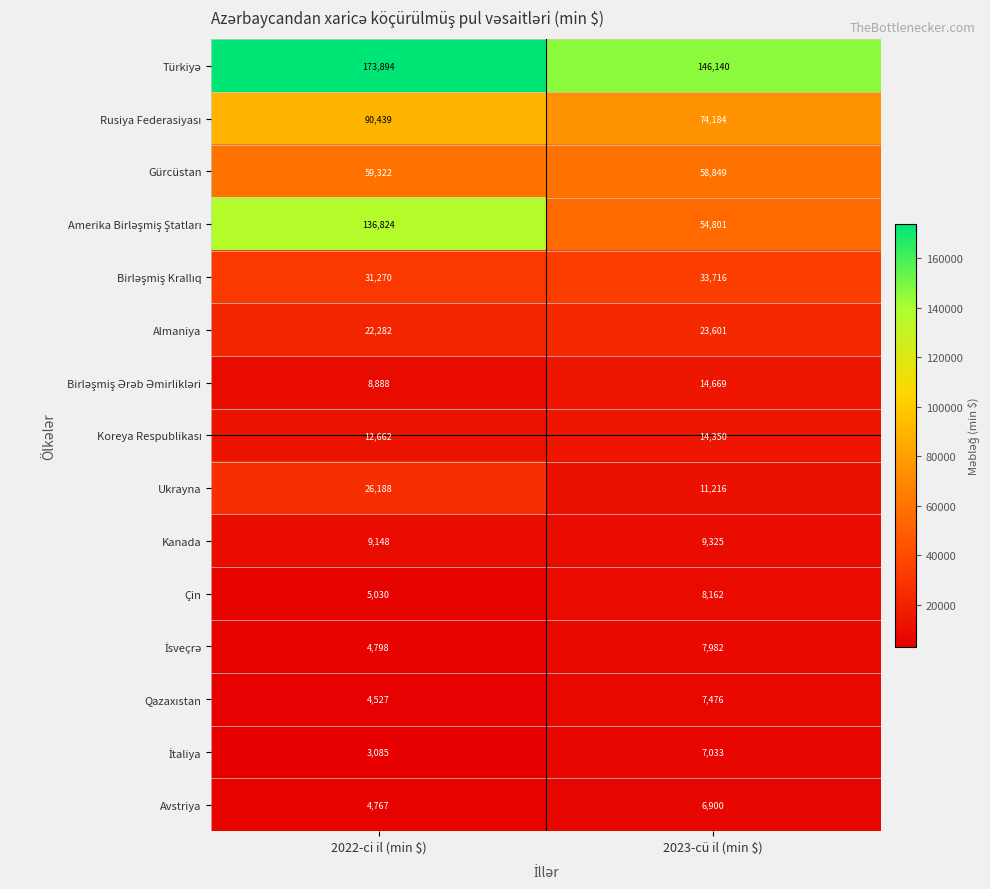

At which category is the sum across all series the highest?

2022-ci il (min $)